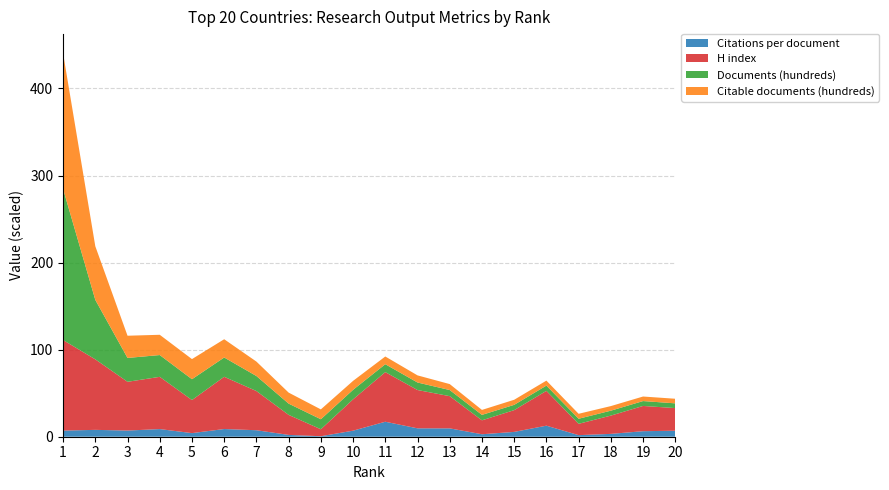

Reading left to right, list all the values displayed in this chart.

Citations per document: 7.0	7.9	7.1	8.8	4.1	8.8	7.5	2.1	0.6	7.0	17.2	9.6	9.6	2.8	5.5	12.7	1.8	3.3	6.3	6.9
H index: 104.0	81.0	56.0	60.0	38.0	60.0	45.0	23.0	8.0	36.0	57.0	44.0	37.0	16.0	25.0	40.0	13.0	21.0	29.0	26.0
Documents (hundreds): 173.5	68.3	27.4	25.0	23.9	22.1	17.3	12.9	11.5	10.9	9.1	8.6	7.0	6.2	6.1	6.0	5.8	5.7	5.6	5.4
Citable documents (hundreds): 155.8	61.6	25.5	23.3	23.1	21.0	16.6	12.7	11.3	10.3	8.9	8.2	6.8	5.7	5.8	5.7	5.7	5.3	5.2	5.3